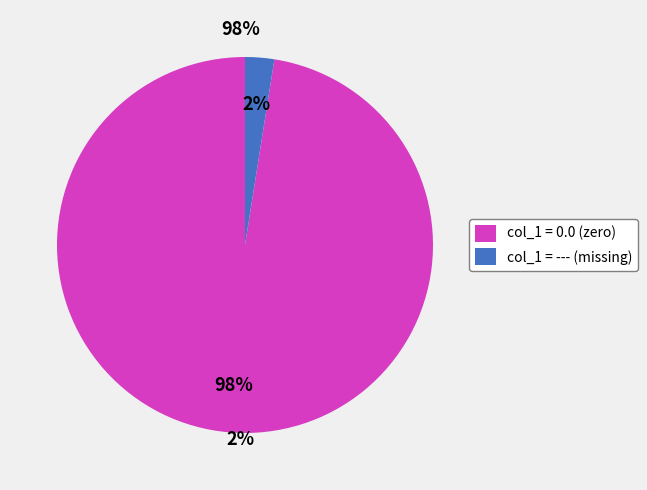

How many slices are in this pie chart?

2